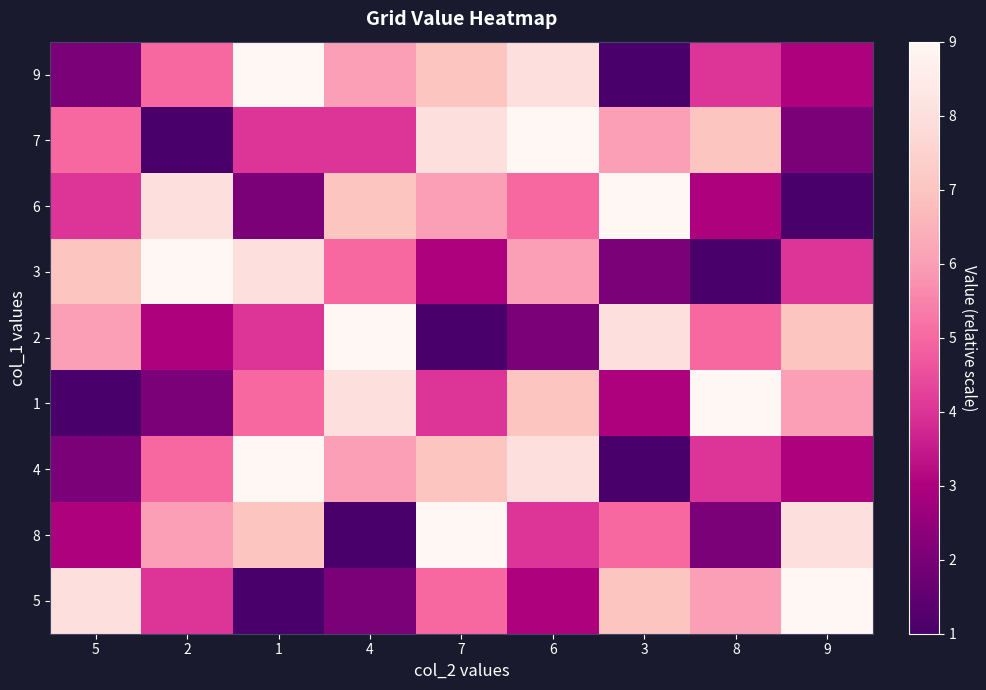

Reading left to right, transcribe all the data shown in this chart.

9: 5=2	2=5	1=9	4=6	7=7	6=8	3=1	8=4	9=3
7: 5=5	2=1	1=4	4=4	7=8	6=9	3=6	8=7	9=2
6: 5=4	2=8	1=2	4=7	7=6	6=5	3=9	8=3	9=1
3: 5=7	2=9	1=8	4=5	7=3	6=6	3=2	8=1	9=4
2: 5=6	2=3	1=4	4=9	7=1	6=2	3=8	8=5	9=7
1: 5=1	2=2	1=5	4=8	7=4	6=7	3=3	8=9	9=6
4: 5=2	2=5	1=9	4=6	7=7	6=8	3=1	8=4	9=3
8: 5=3	2=6	1=7	4=1	7=9	6=4	3=5	8=2	9=8
5: 5=8	2=4	1=1	4=2	7=5	6=3	3=7	8=6	9=9